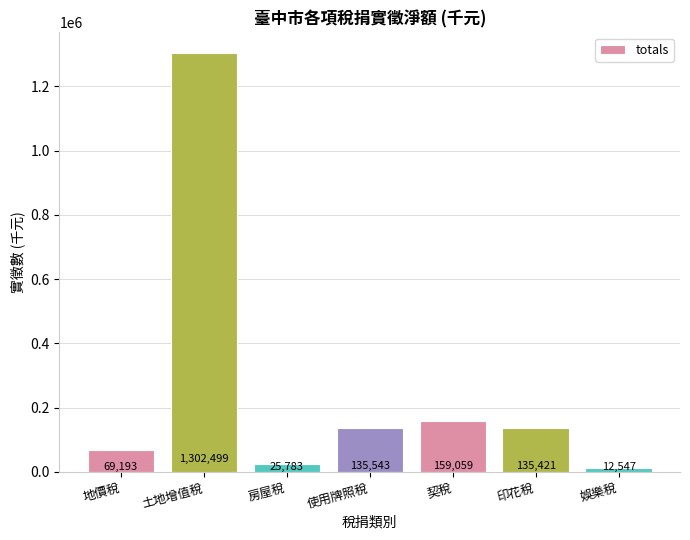

What is the maximum value shown in the chart?

1302499.4